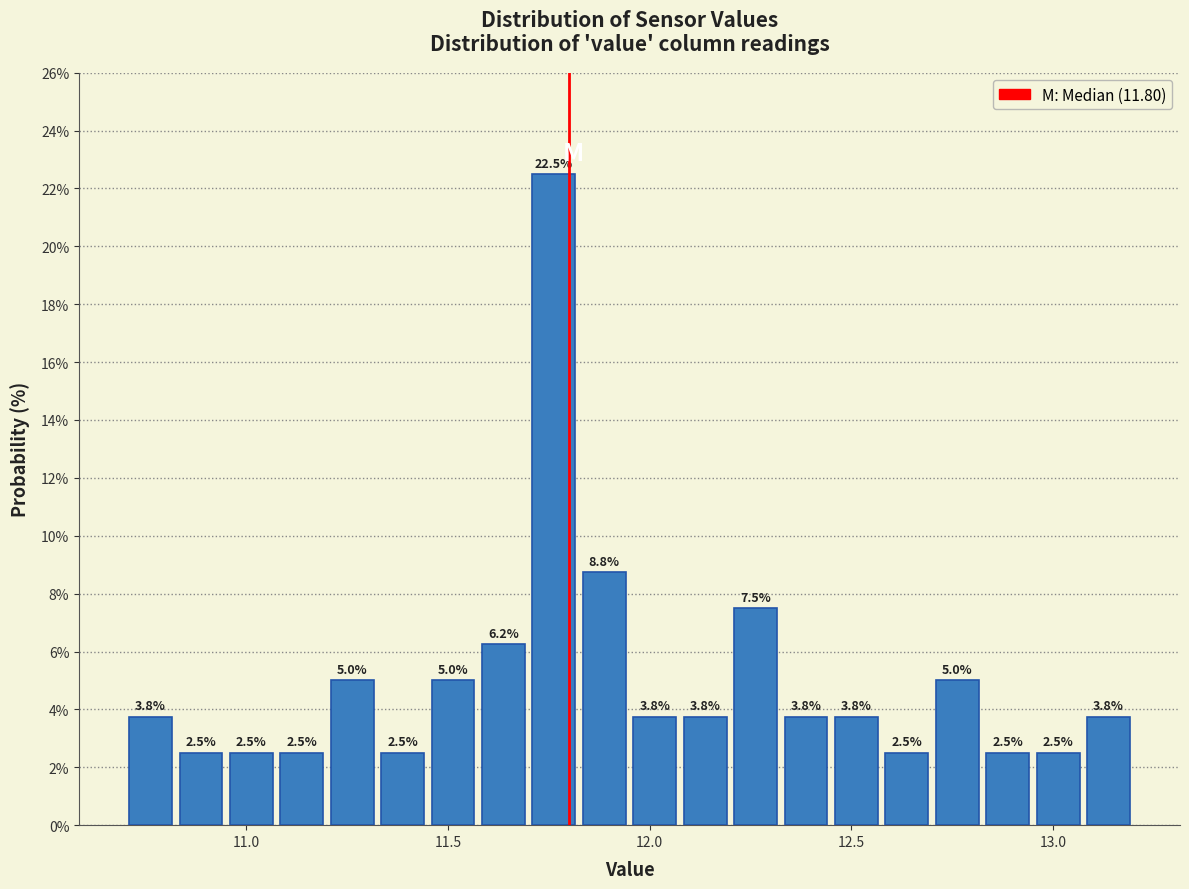

Read against the x-axis, roughly where is the centre of the tallest bar?

11.75